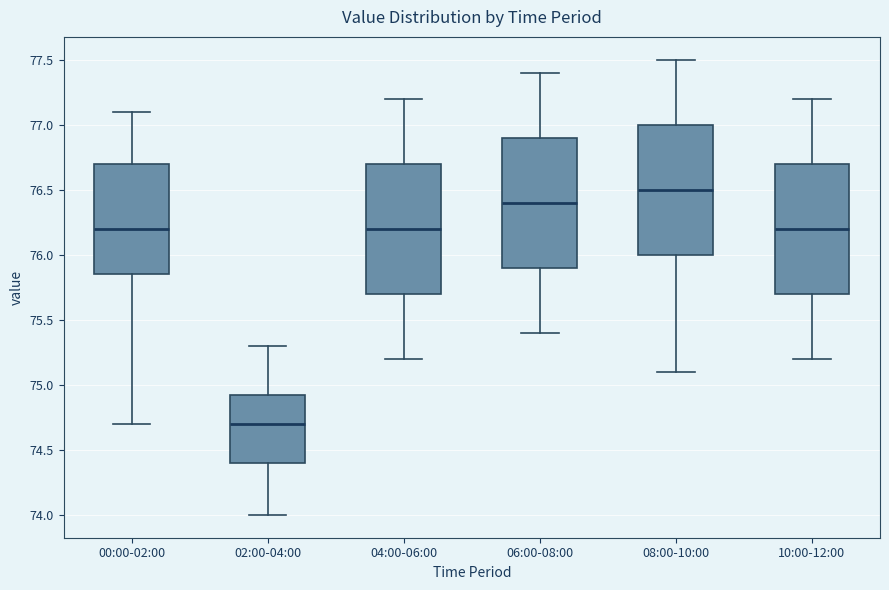

Where is the lower edge of the box for 10:00-12:00 on the y-axis? The values are not printed on the chart, so give them approximately, as read against the axis.

75.70